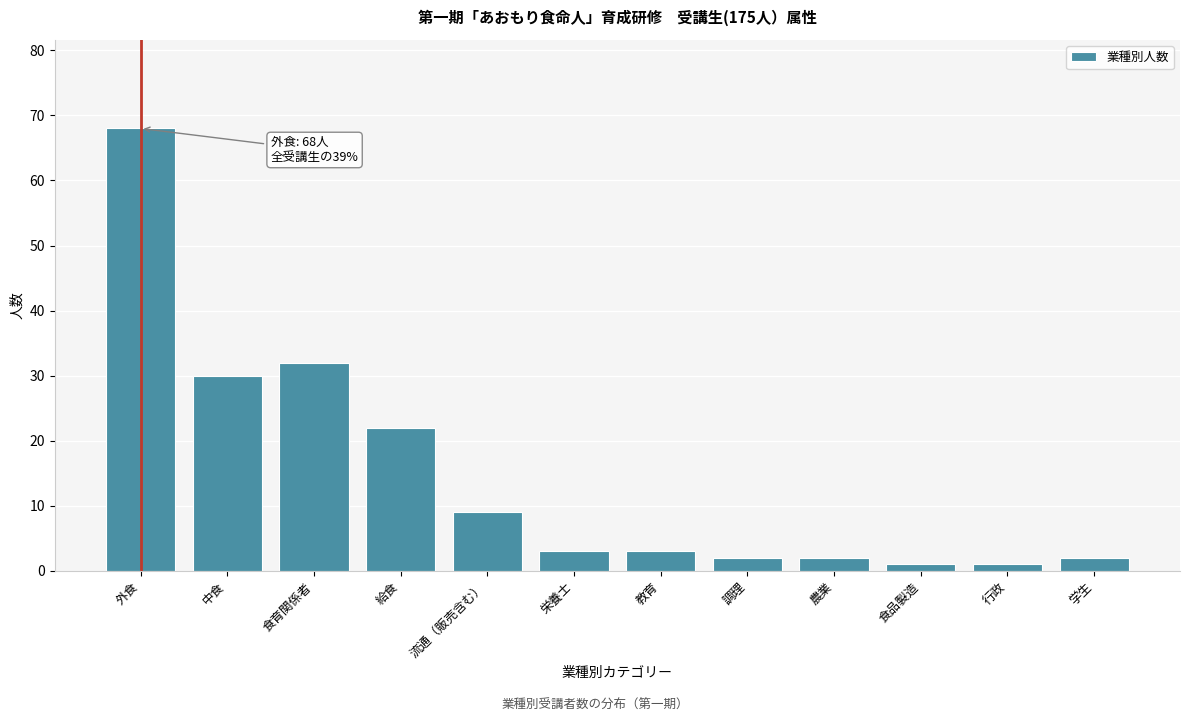

Reading left to right, list all the values displayed in this chart.

68	30	32	22	9	3	3	2	2	1	1	2